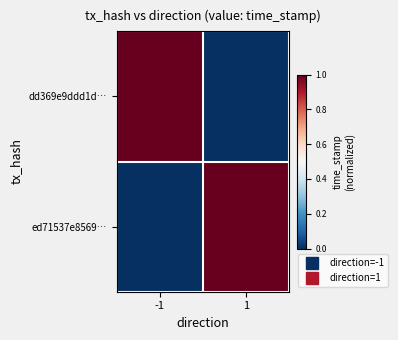

Which series has the largest range (max minus min)?

dd369e9ddd1d…